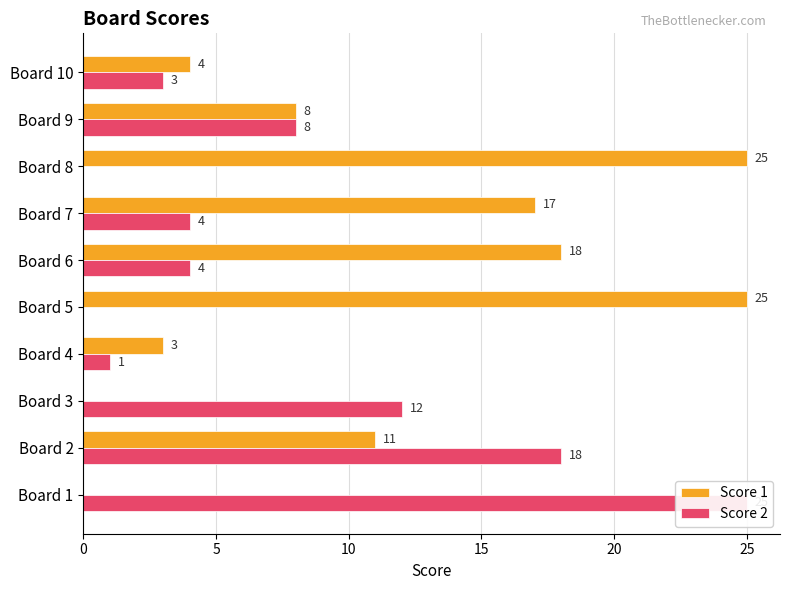

What is the maximum value shown in the chart?

25